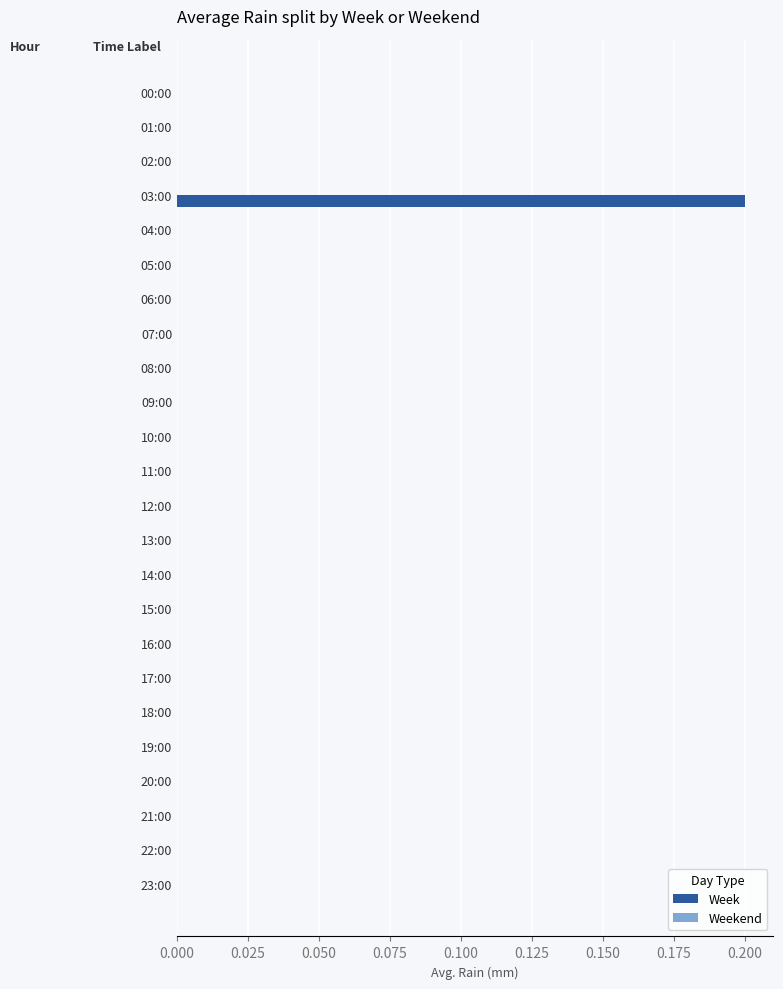

The value at 21:00 is 0.1. True or false?

False